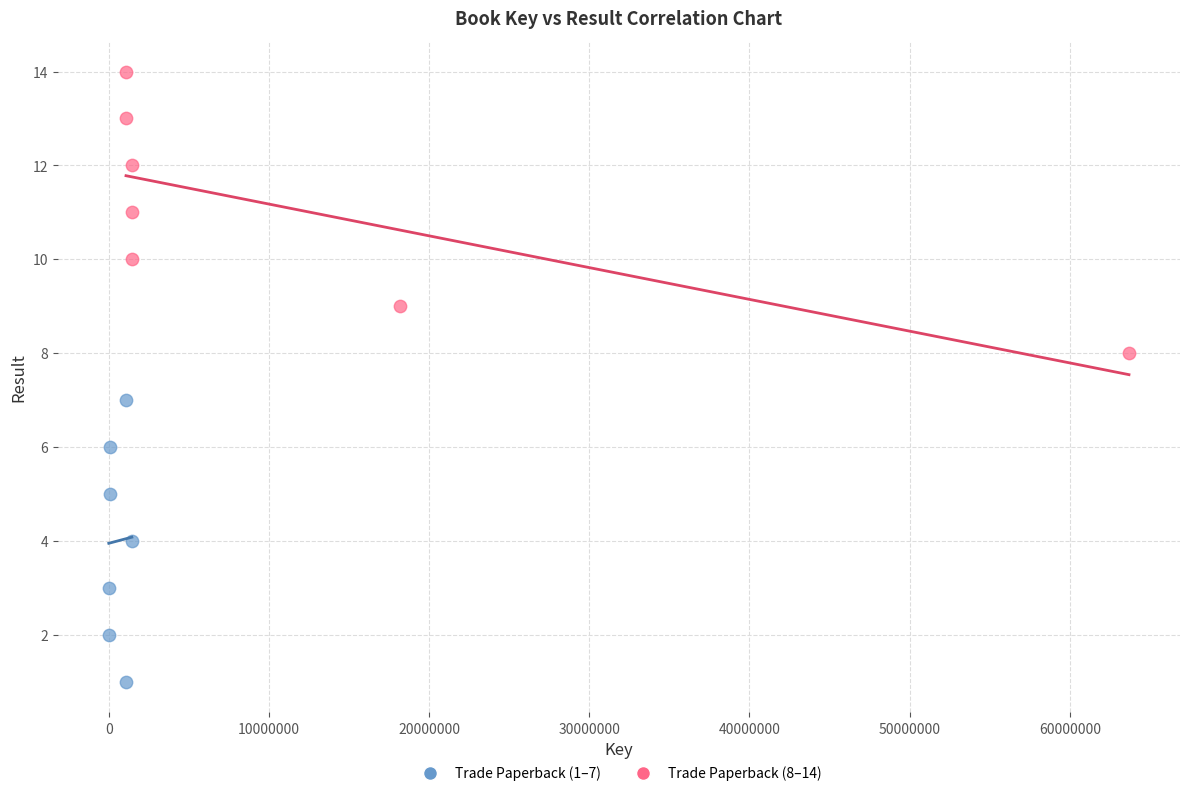

Which series contains the lowest Y value?

Trade Paperback (1–7)